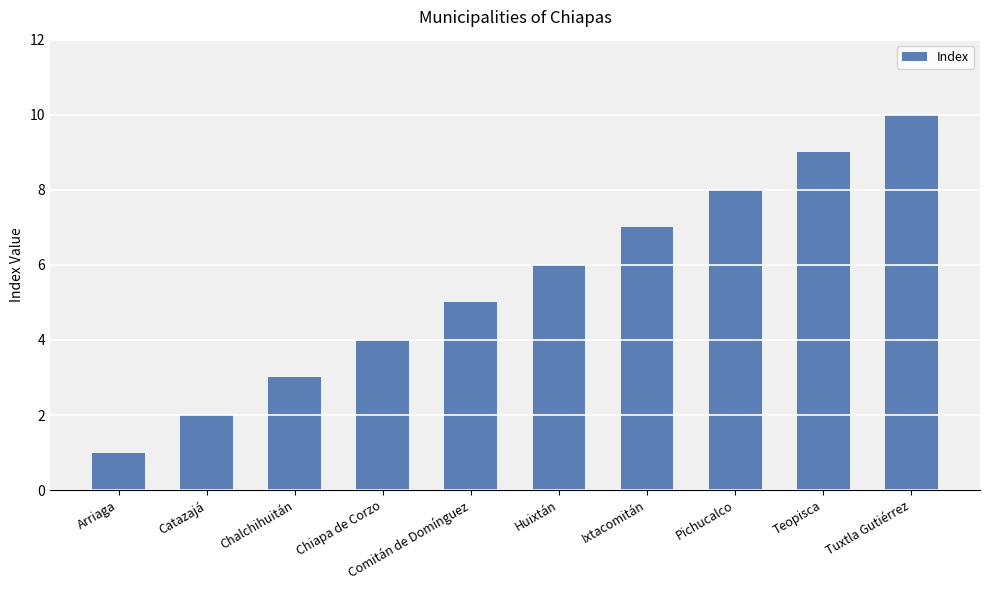

What is the smallest value displayed?

1